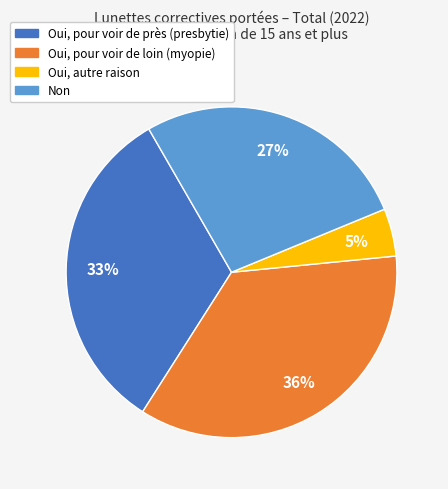

To the nearest percent, what is the average slice percentage?

25%